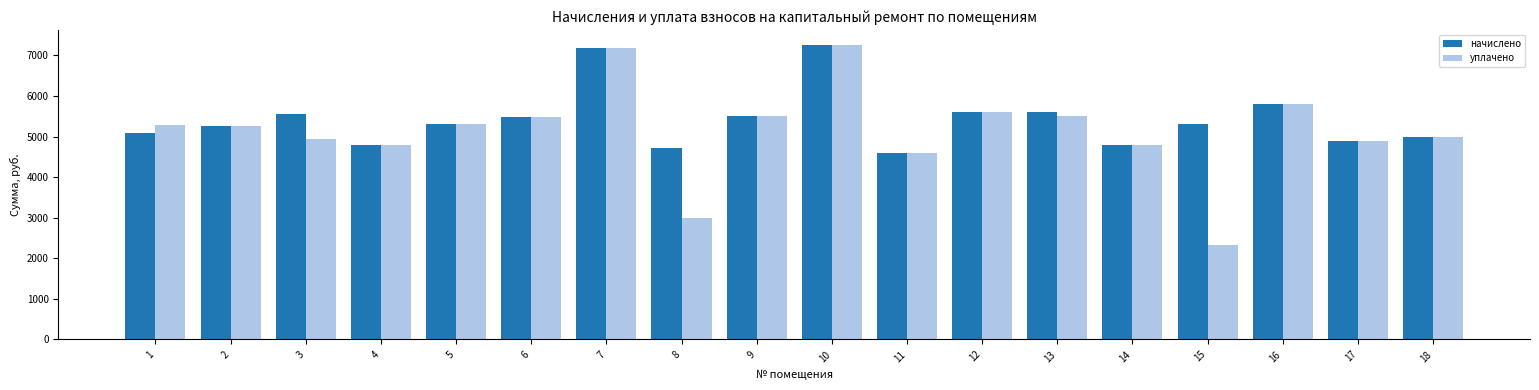

What value does the начислено series have at 17?

4884.5